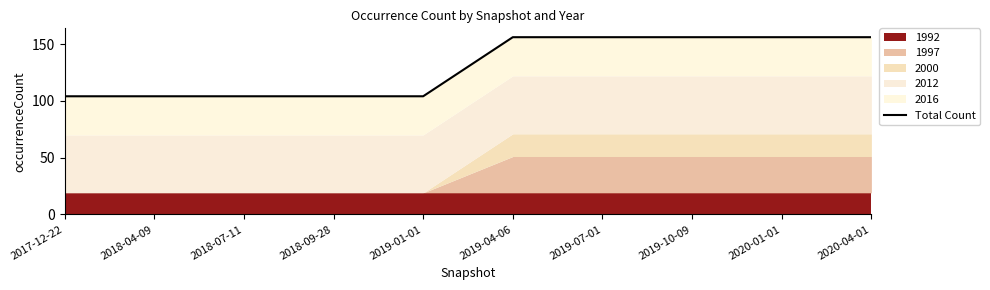

Reading left to right, extract all data points from this chart.

104	104	104	104	104	156	156	156	156	156